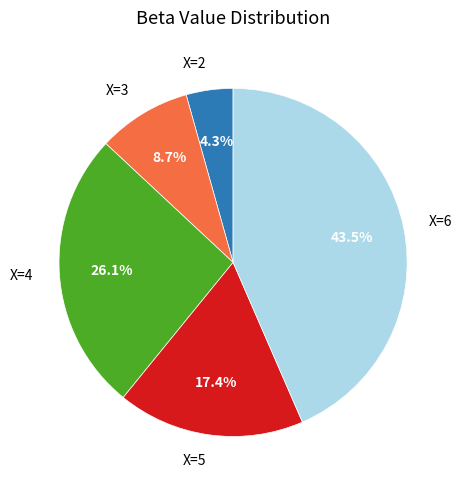

Is there a majority slice in this chart?

No